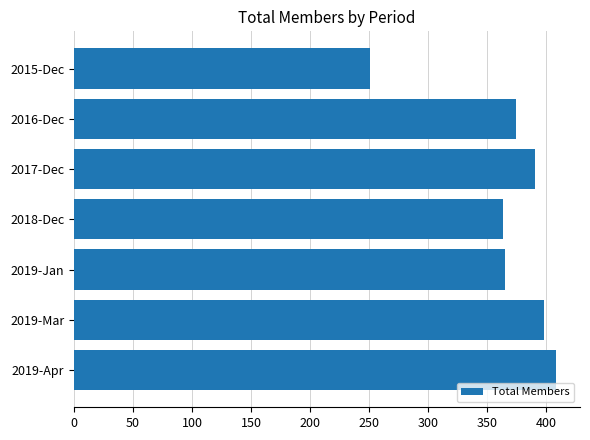

The chart shows a value of 608 at 2019-Mar. True or false?

False